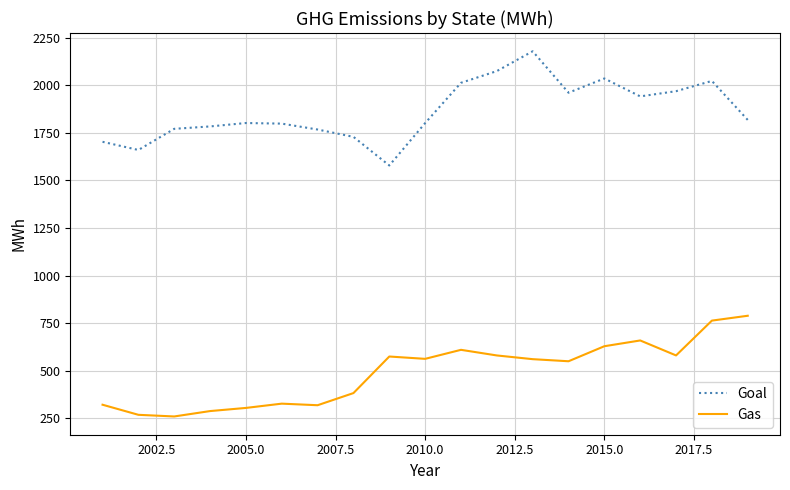

How many distinct data groups are displayed?

2